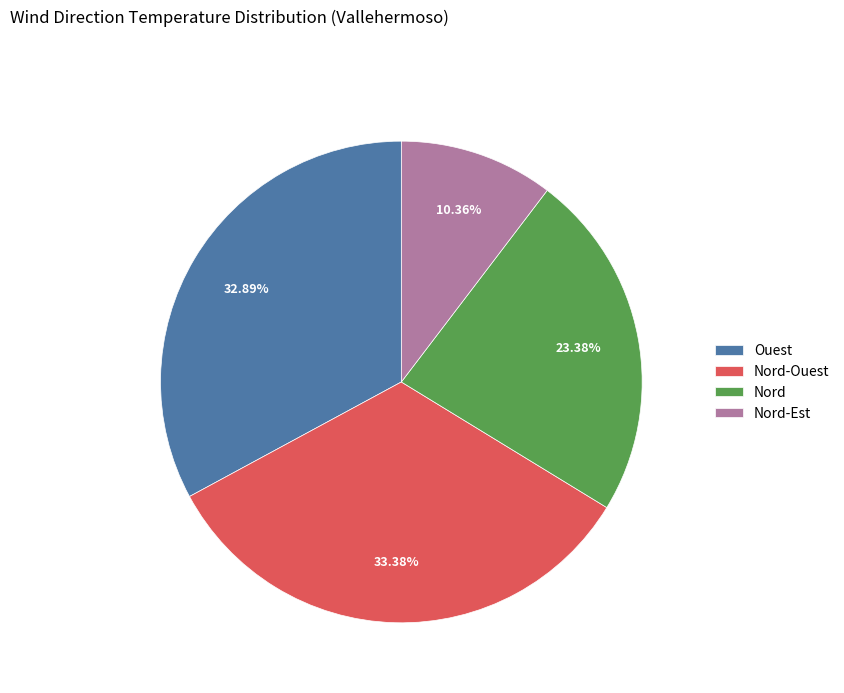

Which slice is the smallest?

Nord-Est